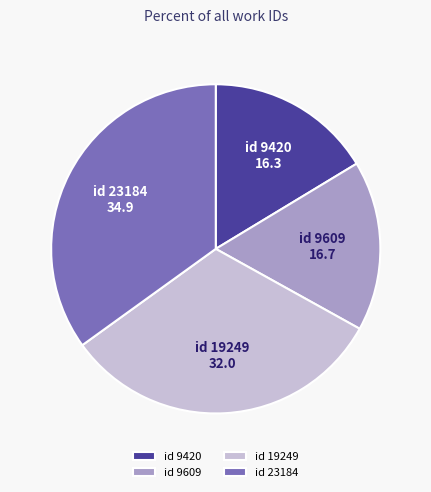

Does id 9609 account for over 50% of the chart?

No